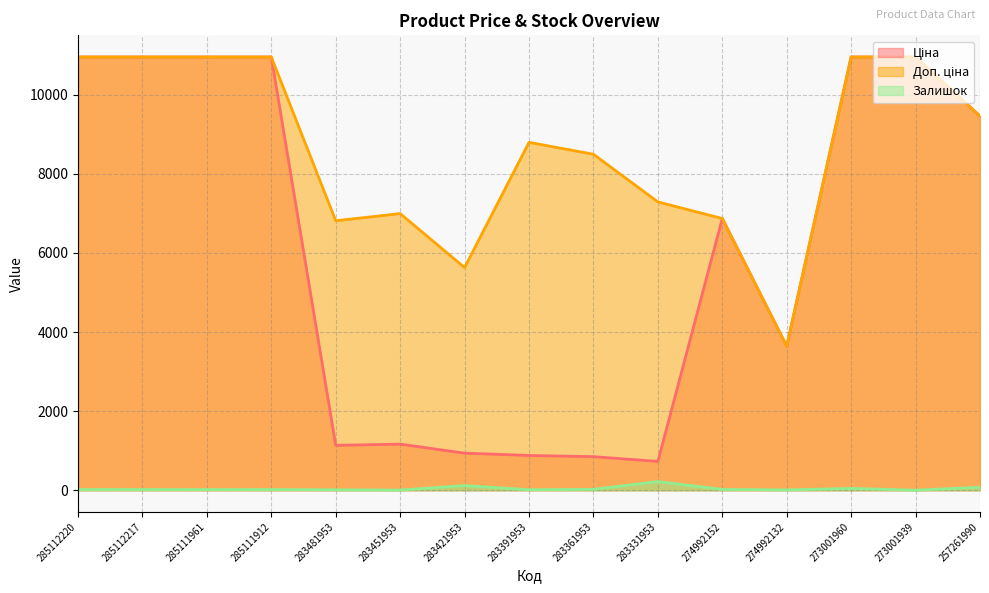

How many series are shown in this chart?

3